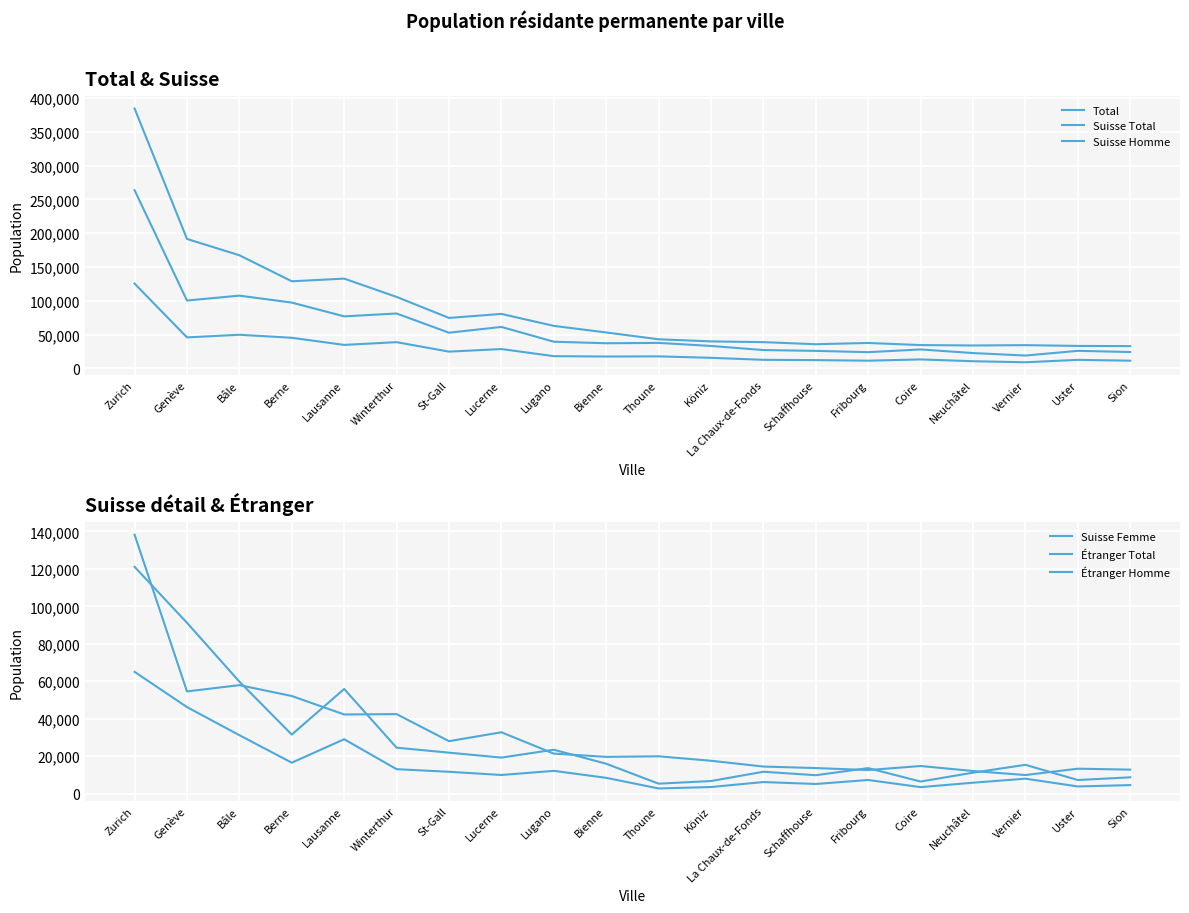

List the series in order of their peak value, highest first.

Total, Suisse Total, Suisse Femme, Suisse Homme, Étranger Total, Étranger Homme